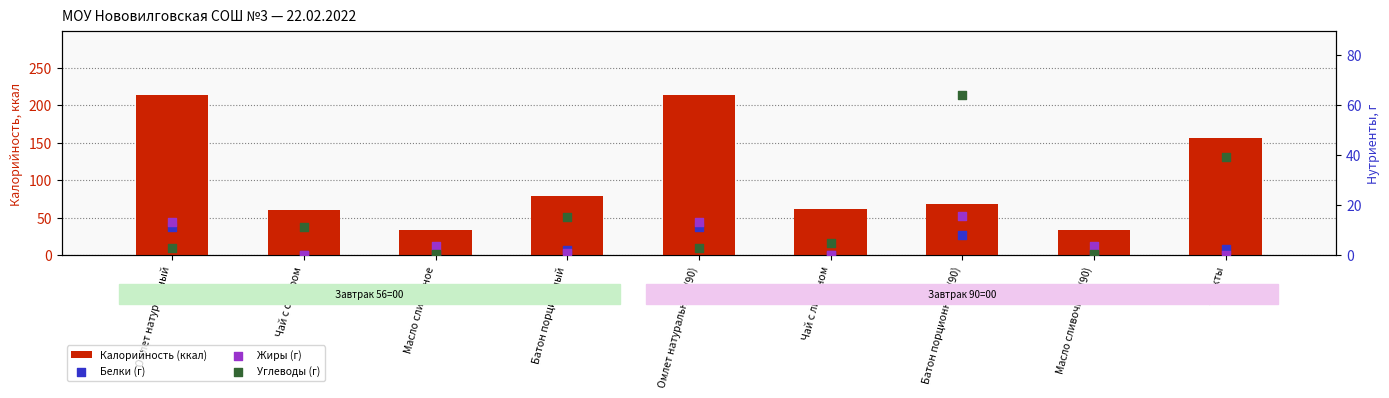

Which series contains the highest Y value?

Калорийность (ккал)